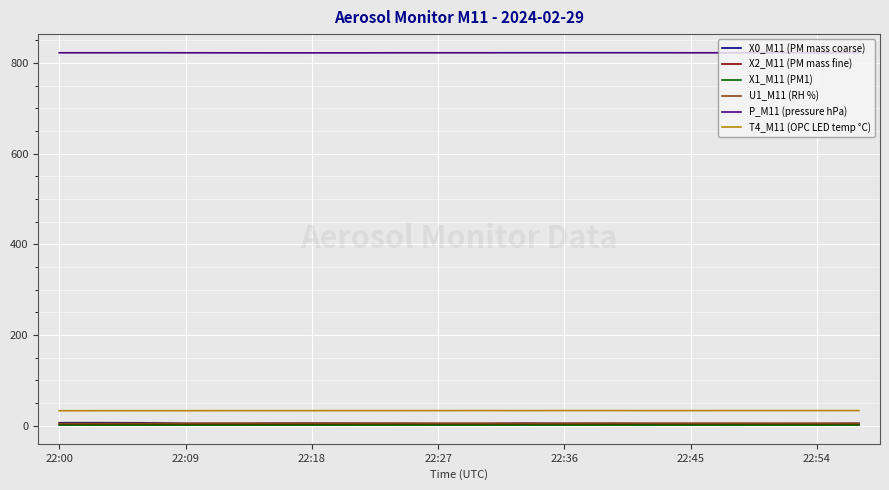

Which series has the widest spread of values?

X0_M11 (PM mass coarse)